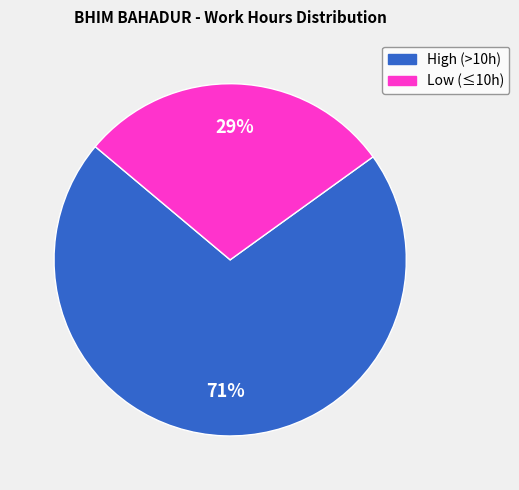

Does any single category account for the majority?

Yes